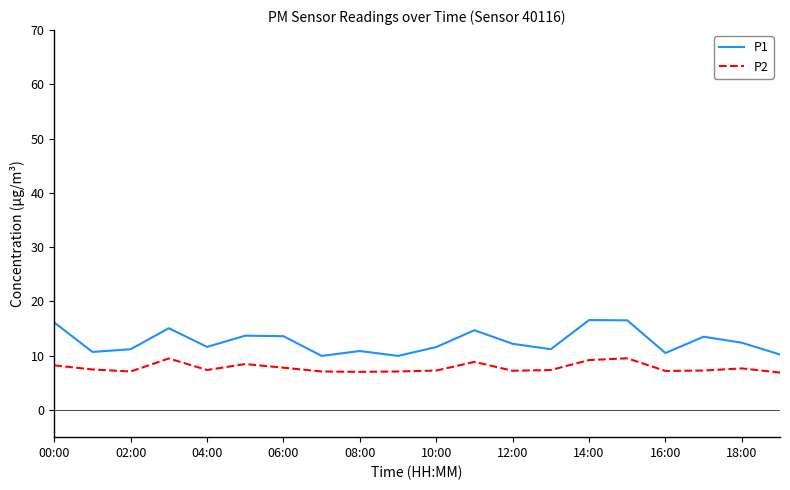

What is the difference between the maximum and second lowest values in the P1 series?

6.6